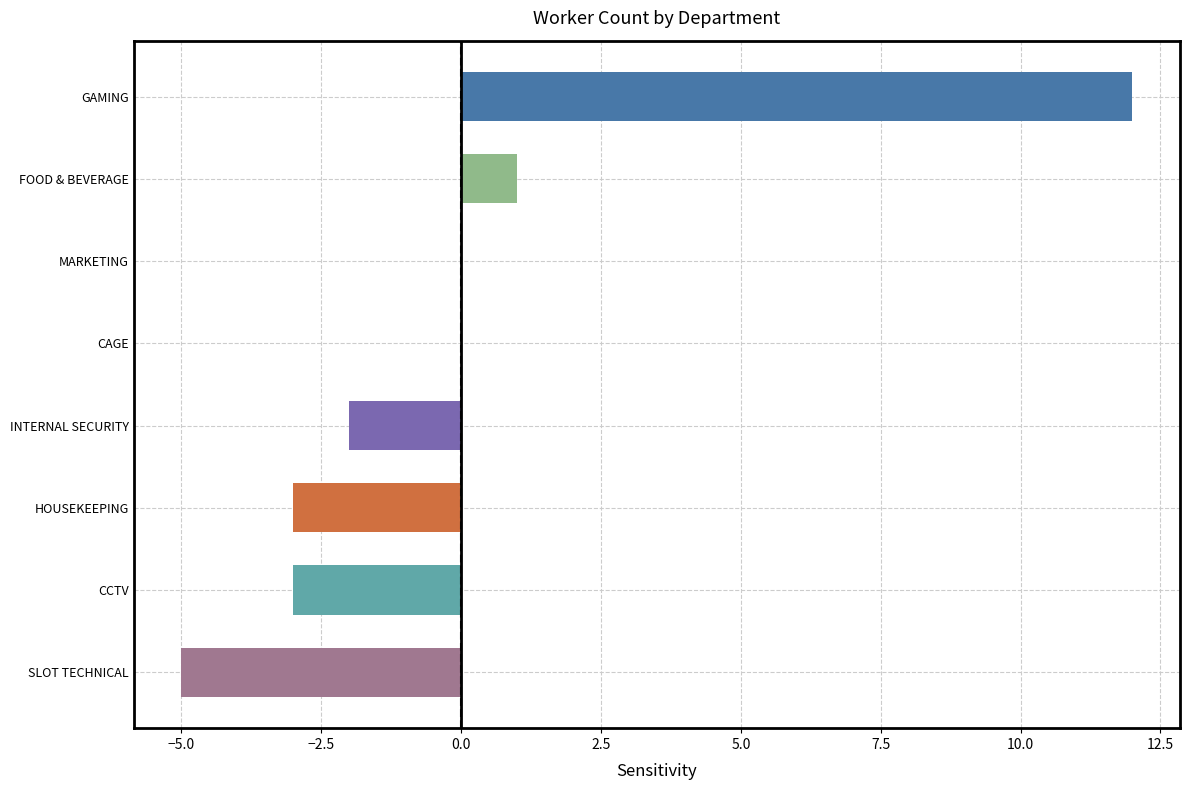

What is the difference between the values at GAMING and CAGE?

12